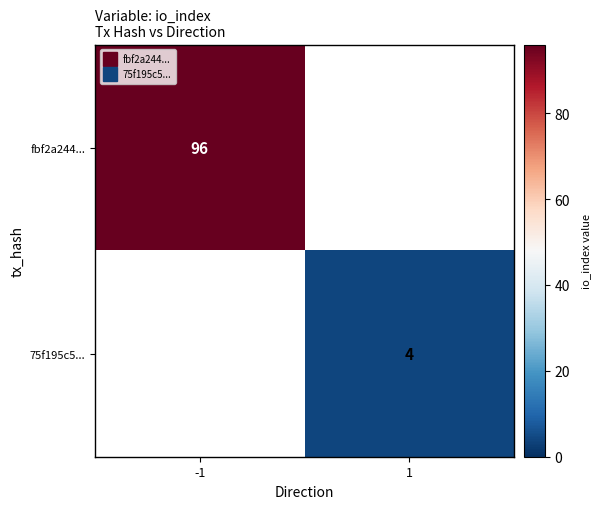

How many positive values does the 75f195c5... series have?

1